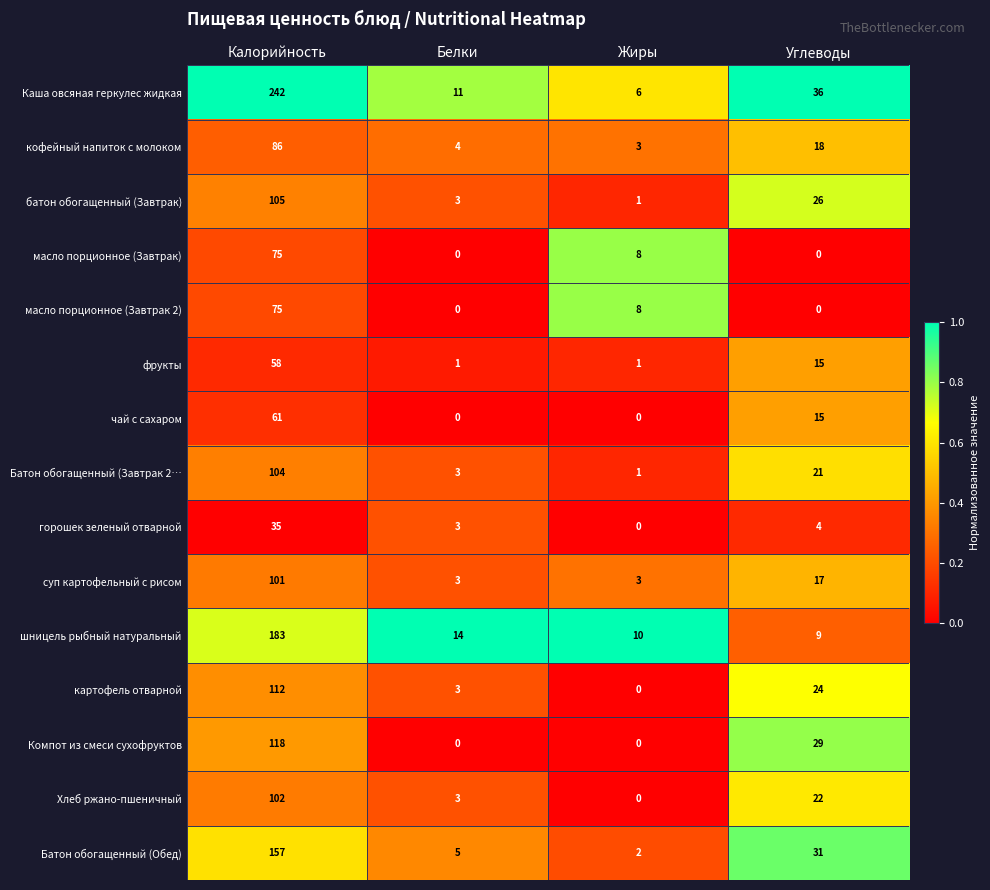

Where does the Батон обогащенный (Завтрак 2… series first go above 21?

Калорийность